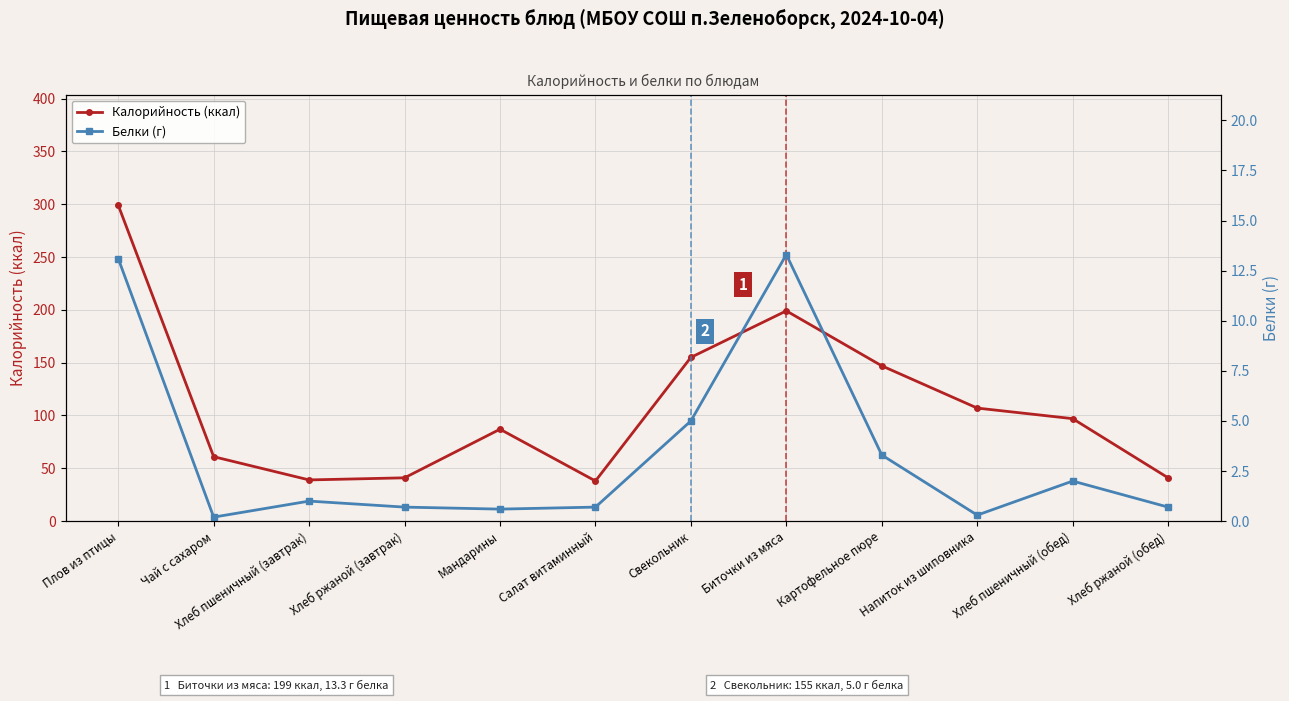

What is the difference between the Калорийность (ккал) values at Хлеб пшеничный (обед) and Хлеб пшеничный (завтрак)?

58